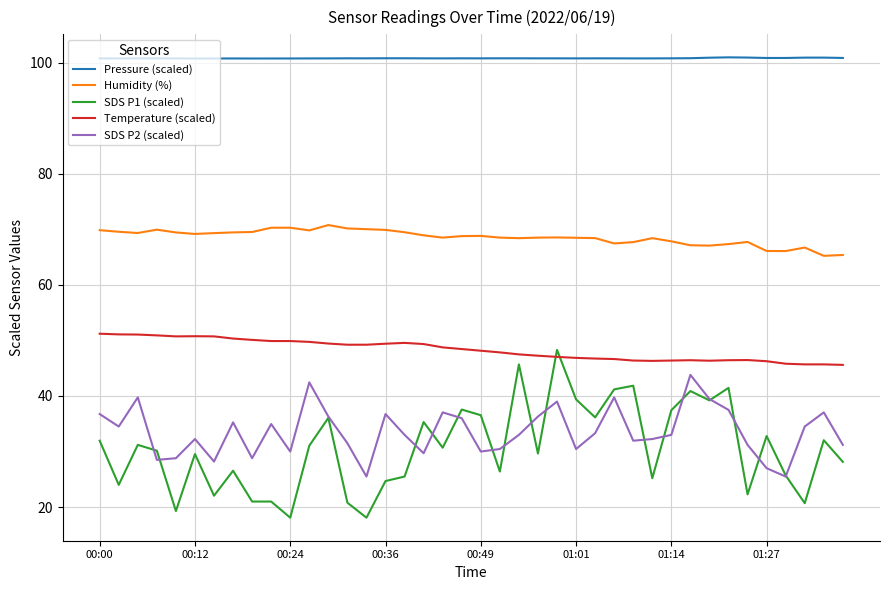

What is the lowest value of the SDS P2 (scaled) series?

25.5